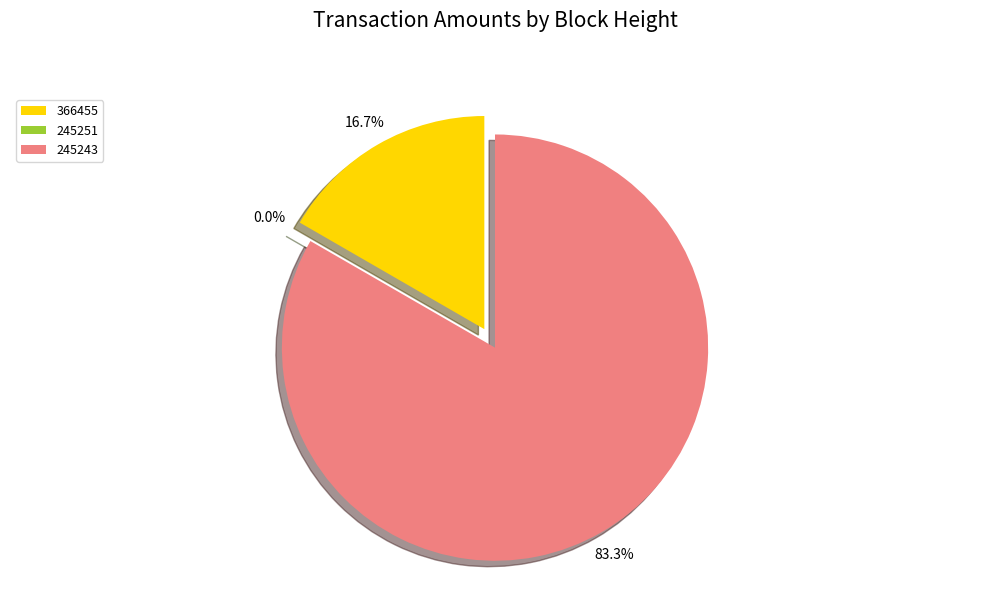

True or false: 366455 accounts for 17% of the total.

True